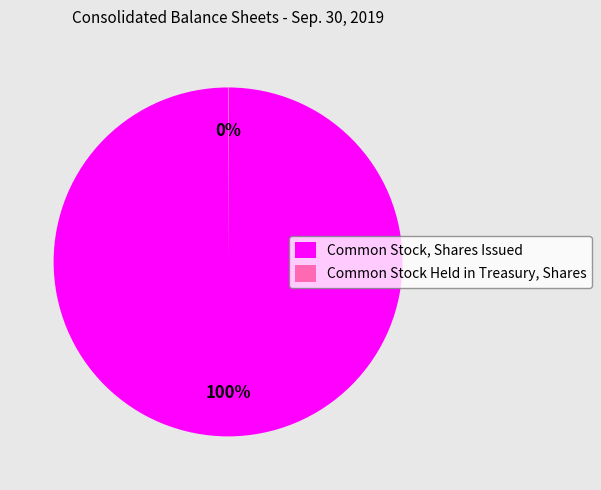

Is it true that Common Stock, Shares Issued is 100% of the pie?

True